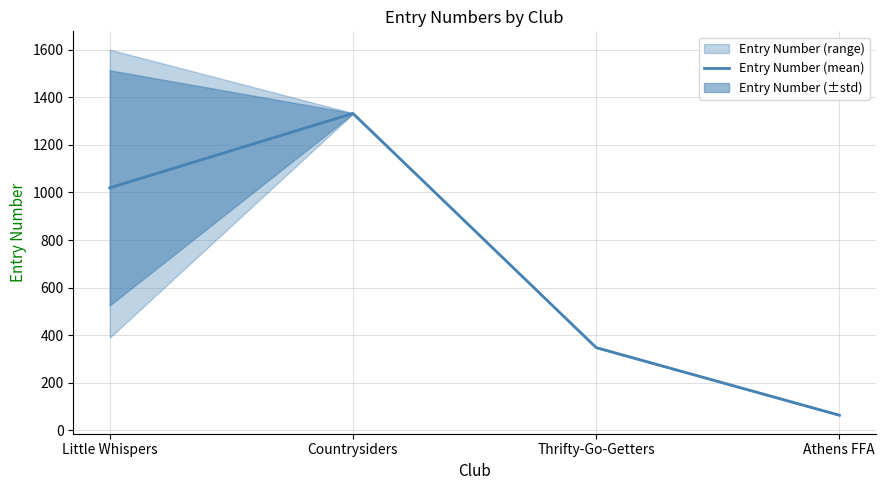

Which has a higher value, Little Whispers or Countrysiders?

Countrysiders